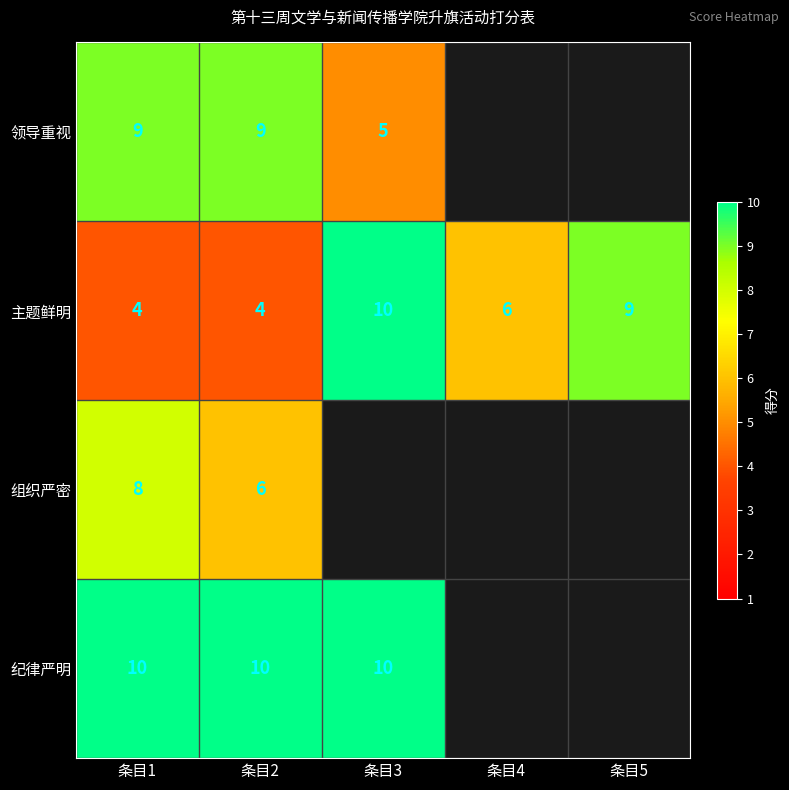

What is the sum of all 主题鲜明 values?

33